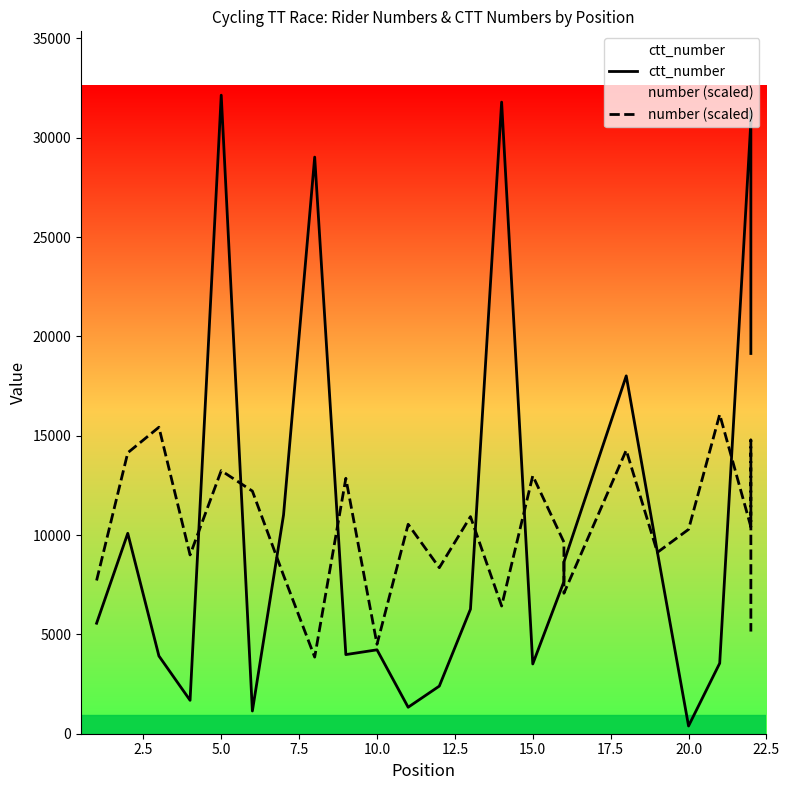

Reading left to right, what are all the values shown in this chart?

ctt_number: 5563.0	10089.0	3914.0	1682.0	32146.0	1144.0	11013.0	29029.0	3984.0	4224.0	1333.0	2397.0	6271.0	31797.0	3512.0	7659.0	8645.0	18015.0	9143.0	390.0	3549.0	30815.0	31343.0	19142.0
number (scaled): 7715.0	14144.2	15430.1	9000.9	13244.2	12215.5	7972.2	3857.5	12858.4	4500.4	10543.9	8358.0	10929.6	6429.2	12987.0	9643.8	7072.1	14272.8	9129.5	10286.7	16073.0	10415.3	14787.2	5143.4